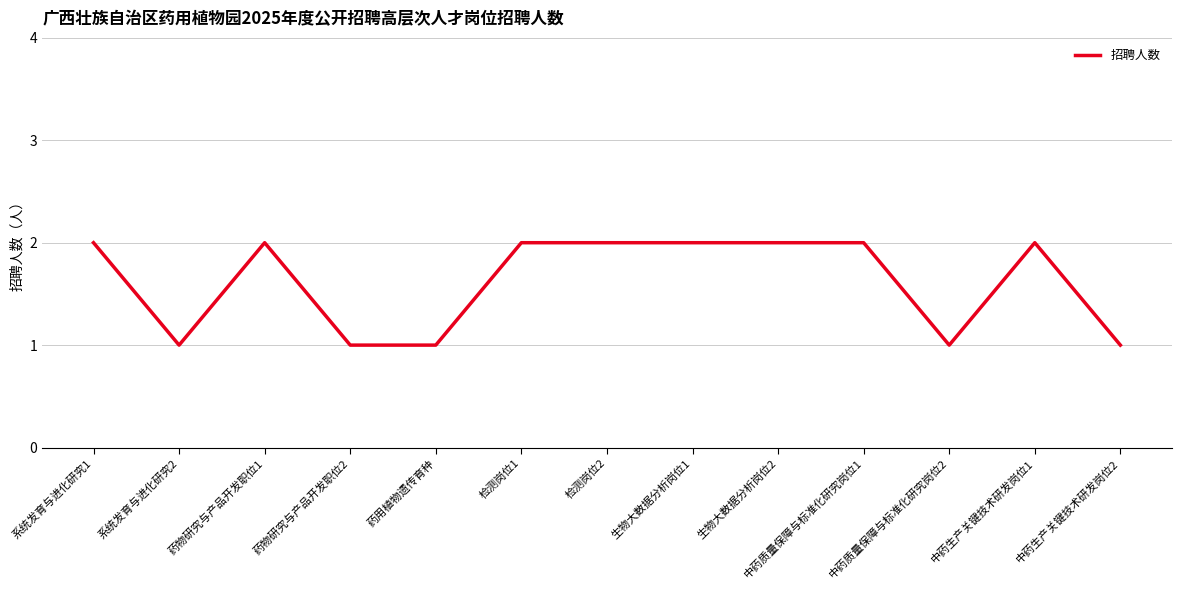

Approximately how many times larger is the value at 检测岗位2 compared to 生物大数据分析岗位2?

1.0